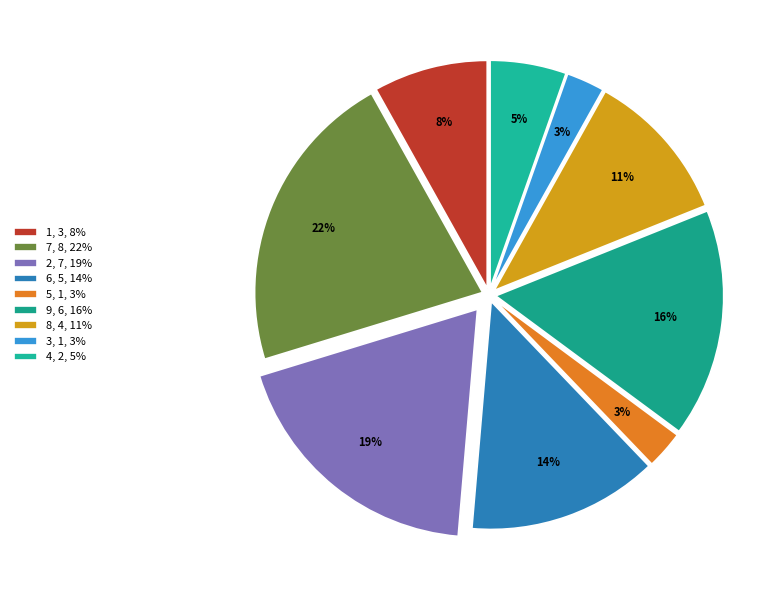

To the nearest percent, what is the difference between the largest and smallest slice percentages?

19%